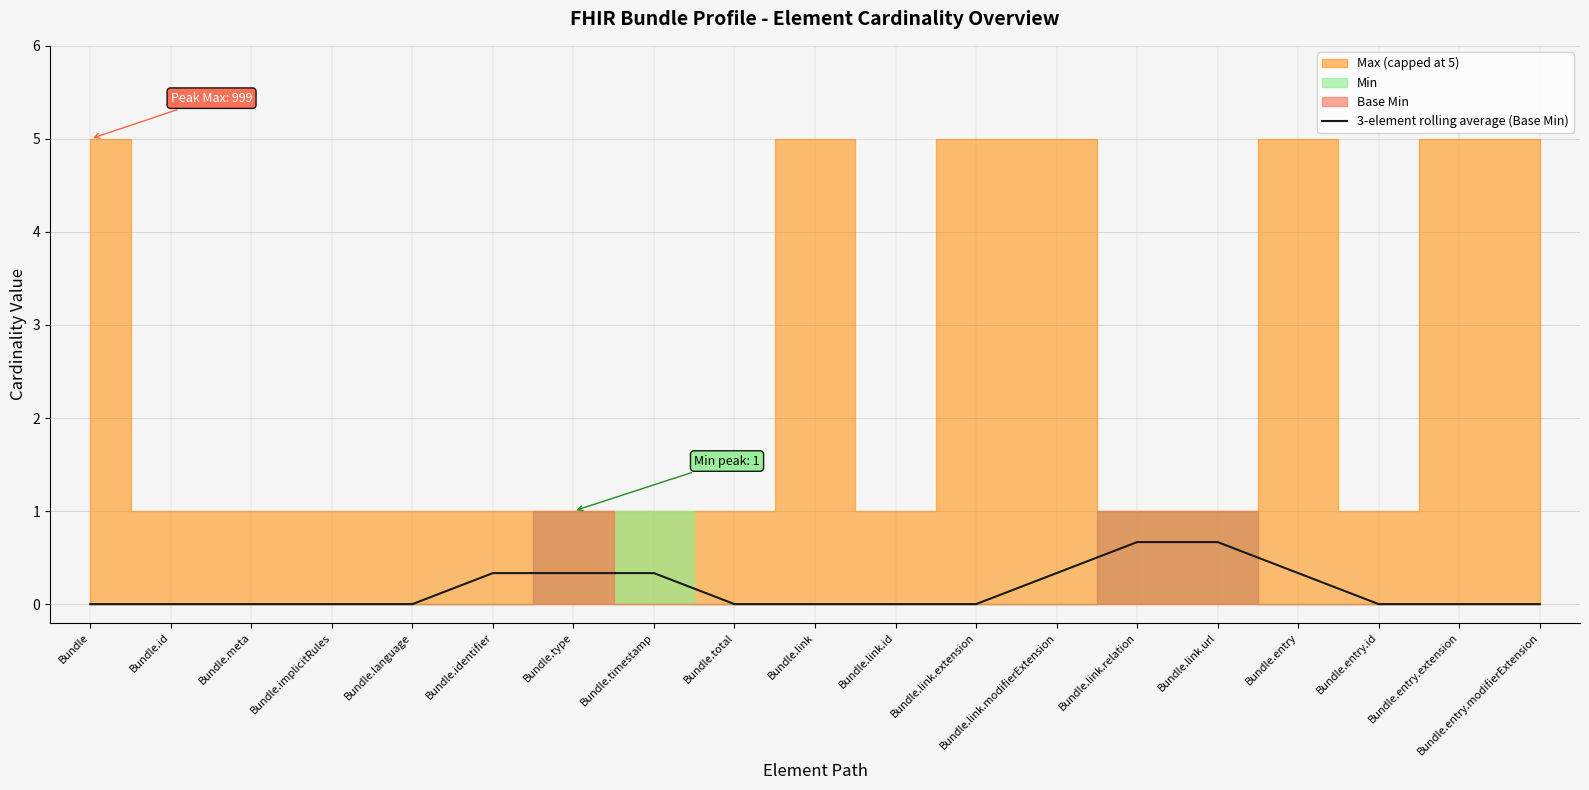

Reading right to left, transcribe all the data shown in this chart.

Bundle.entry.modifierExtension=0.0	Bundle.entry.extension=0.0	Bundle.entry.id=0.0	Bundle.entry=0.3	Bundle.link.url=0.7	Bundle.link.relation=0.7	Bundle.link.modifierExtension=0.3	Bundle.link.extension=0.0	Bundle.link.id=0.0	Bundle.link=0.0	Bundle.total=0.0	Bundle.timestamp=0.3	Bundle.type=0.3	Bundle.identifier=0.3	Bundle.language=0.0	Bundle.implicitRules=0.0	Bundle.meta=0.0	Bundle.id=0.0	Bundle=0.0